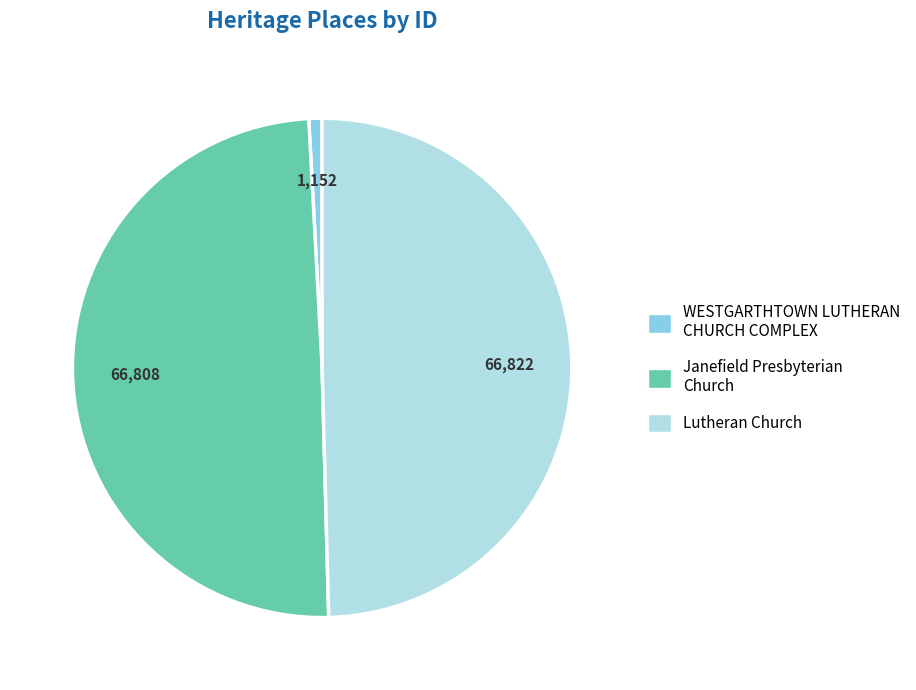

Does Lutheran Church represent more than half of the total?

No